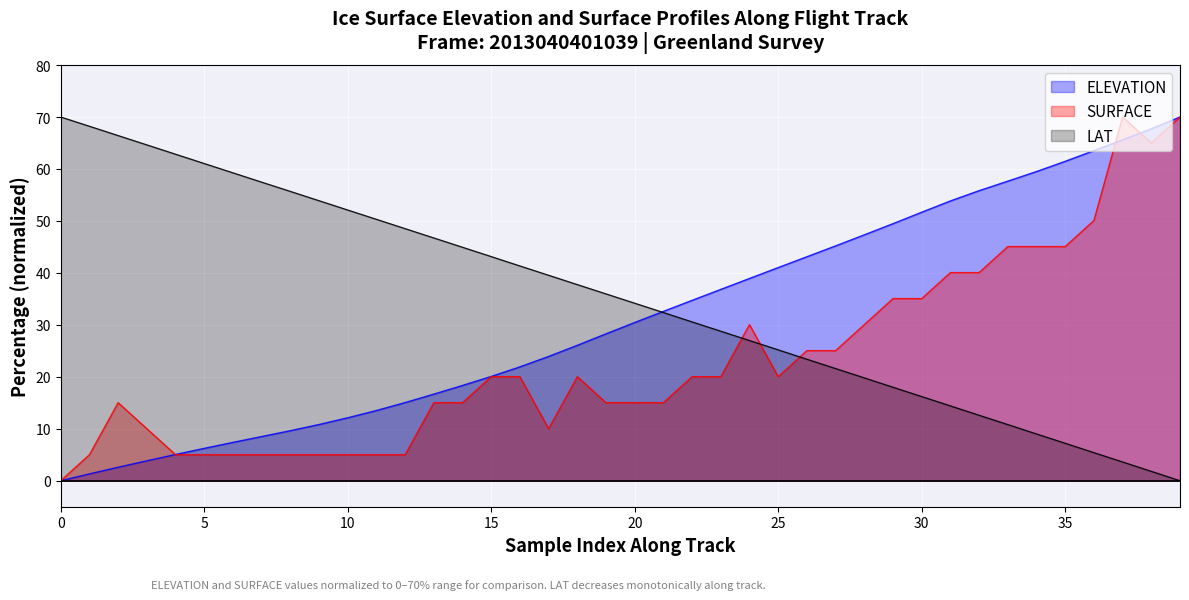

What is the difference between the highest and lowest values at 16?

21.3